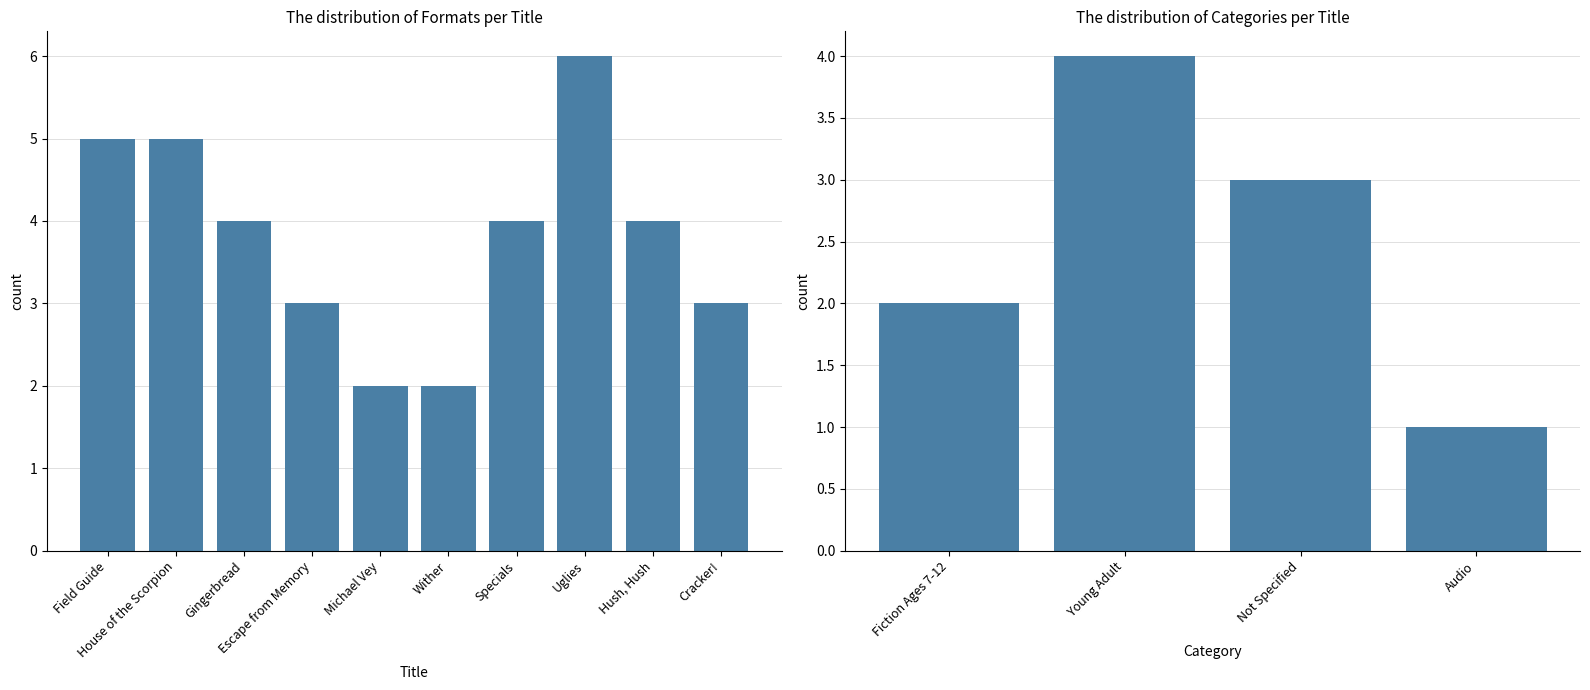

Count the number of data series in this chart.

1